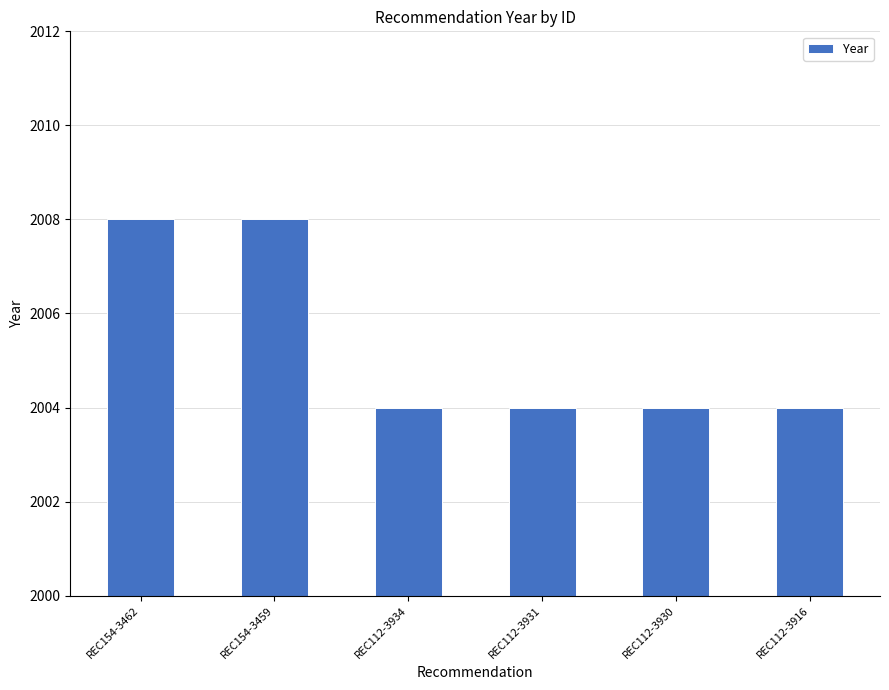

What is the value of the 2nd bar from the left?

2008